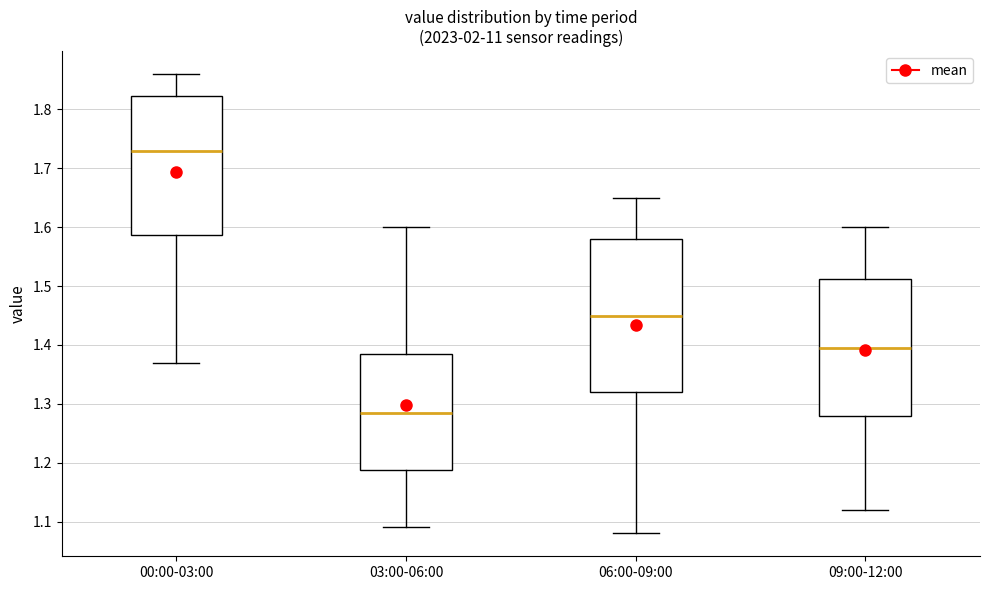

Where is the lower edge of the box for 09:00-12:00 on the y-axis? The values are not printed on the chart, so give them approximately, as read against the axis.

1.28